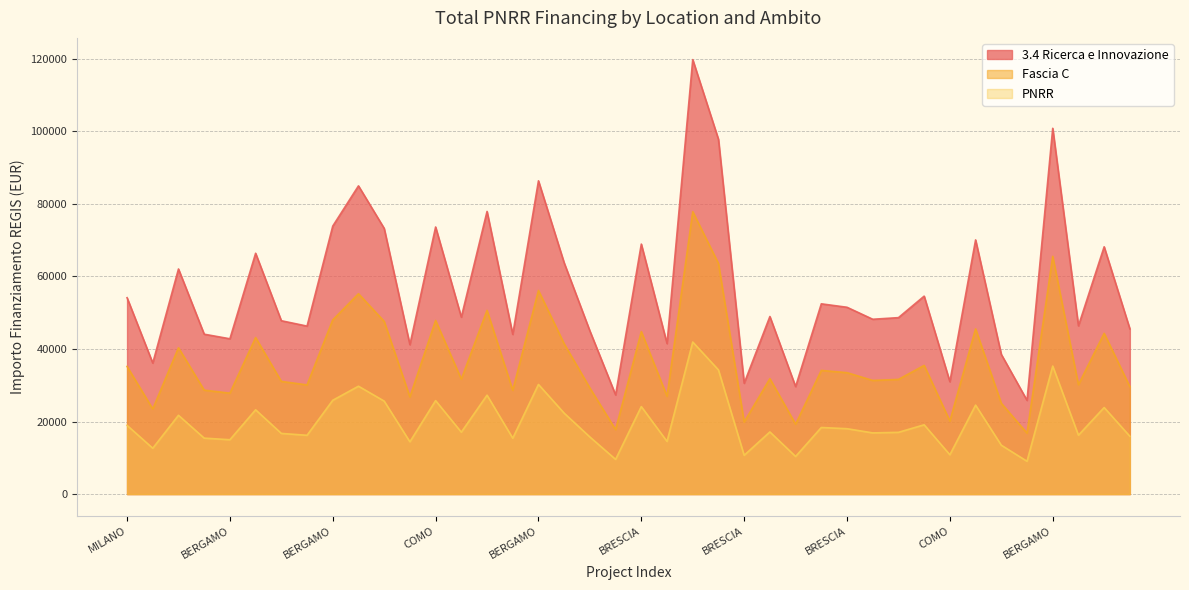

At which category does the chart reach its peak across all series?

BRESCIA